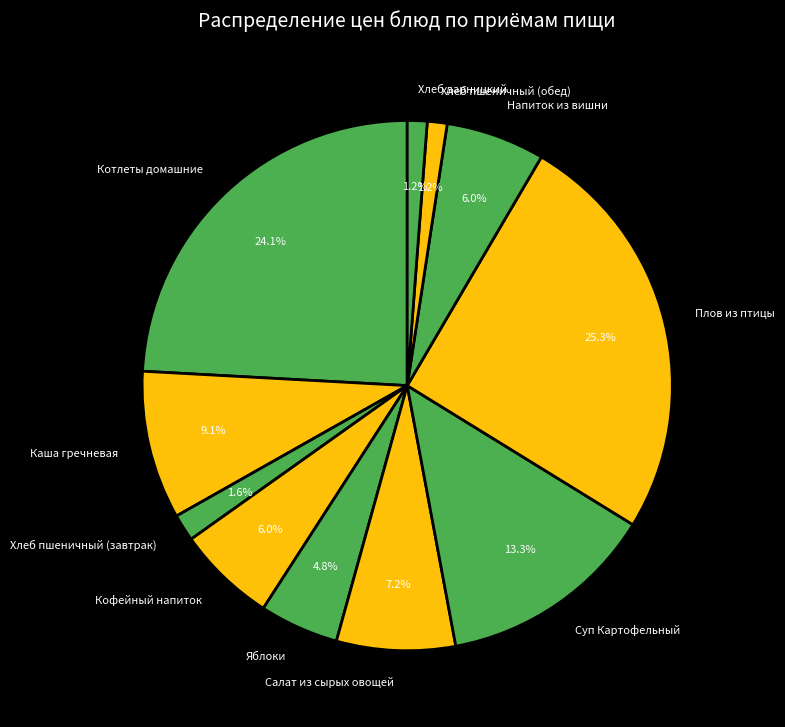

To the nearest percent, what portion does Котлеты домашние represent?

24%